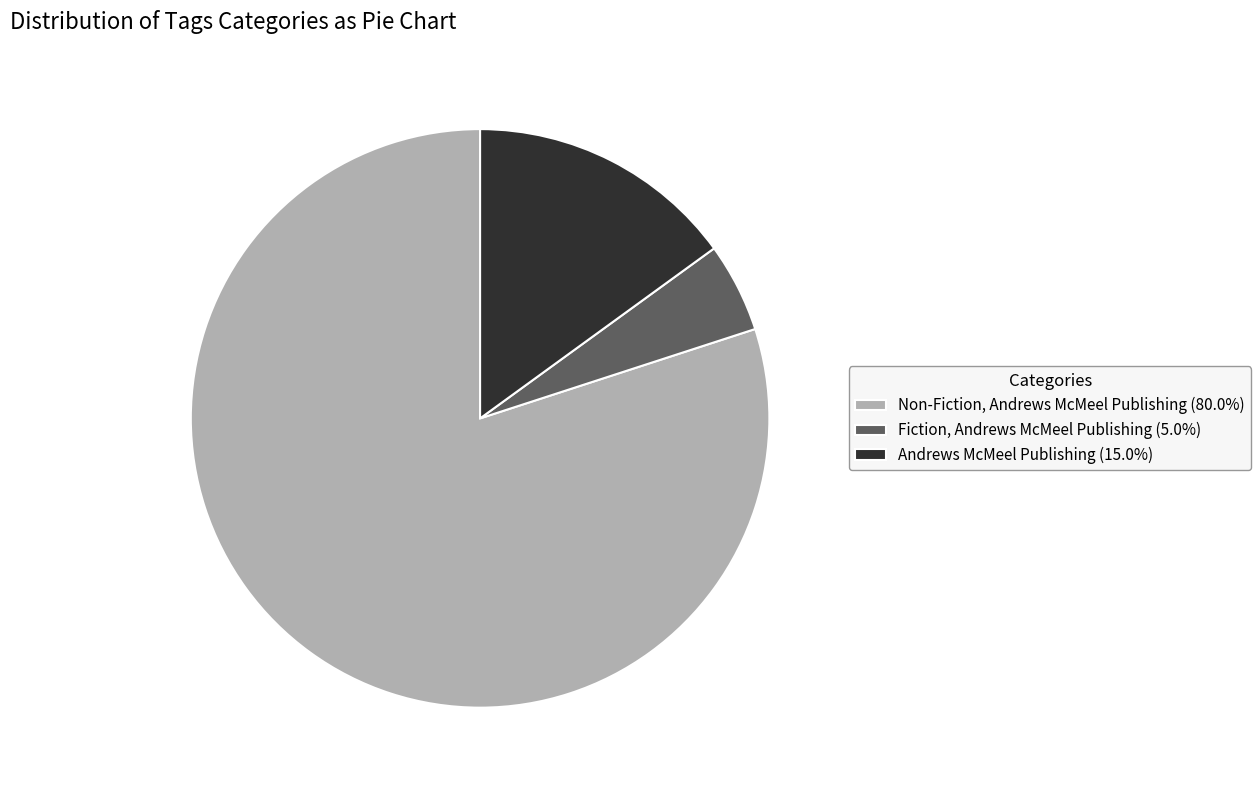

Which has a higher value, Andrews McMeel Publishing or Non-Fiction, Andrews McMeel Publishing?

Non-Fiction, Andrews McMeel Publishing